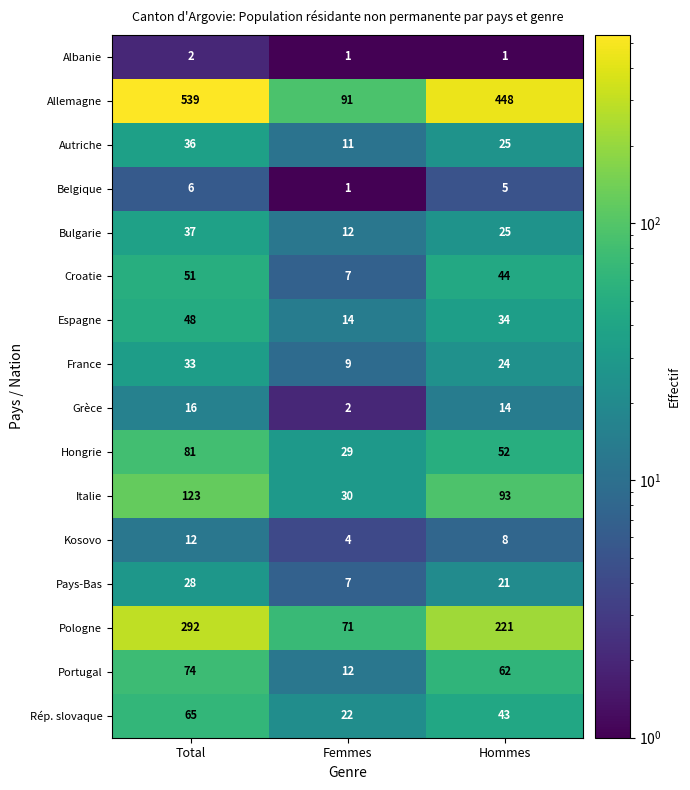

What is the greatest value displayed?

539